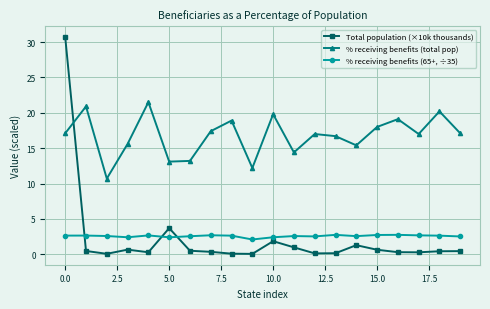

Which series has the largest range (max minus min)?

Total population (×10k thousands)